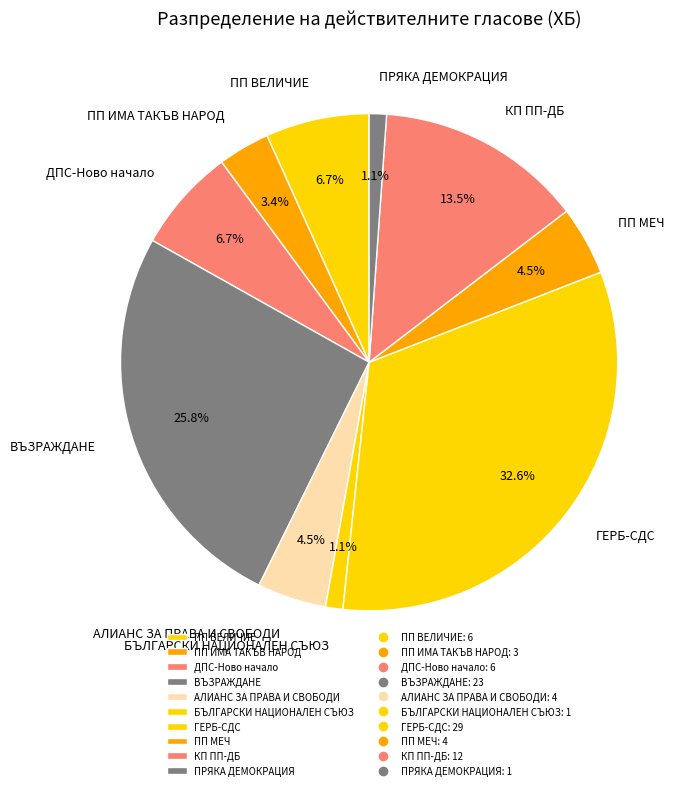

Approximately how many times larger is the value at ПП МЕЧ compared to ПП ИМА ТАКЪВ НАРОД?

1.3